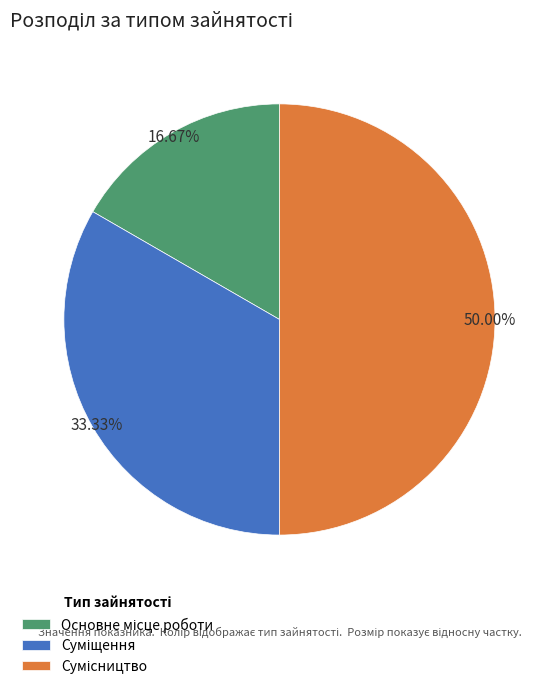

Count the number of slices in the pie.

3